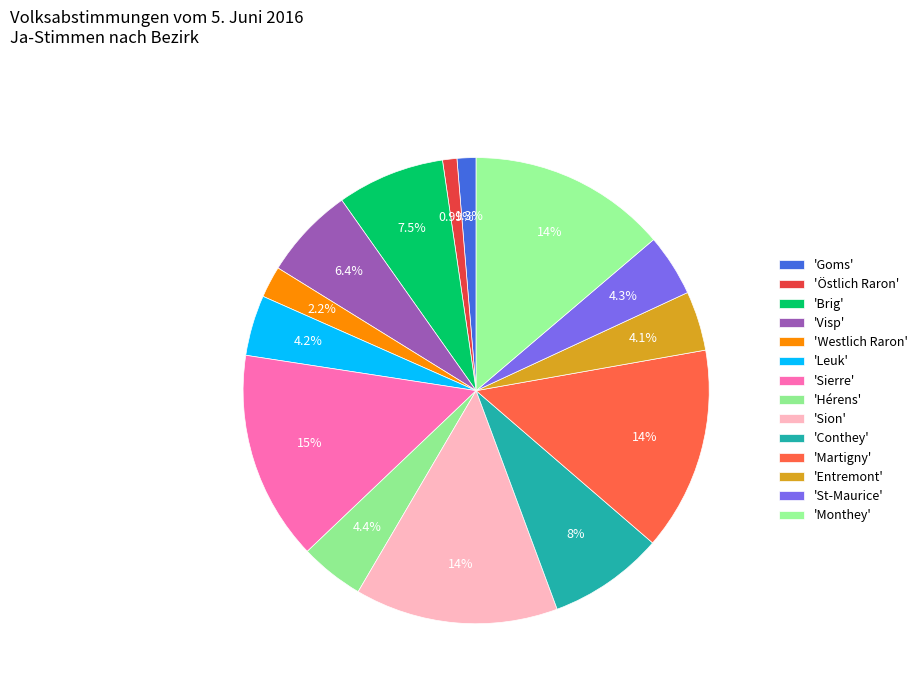

How many slices are in this pie chart?

14